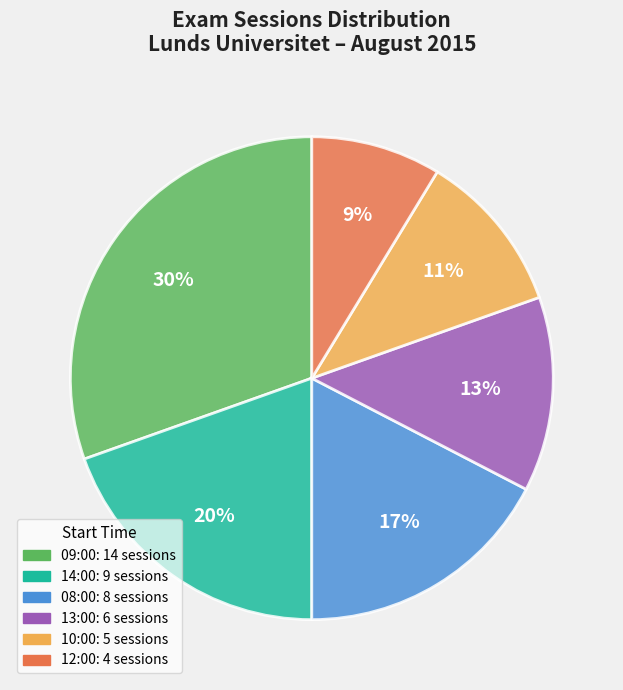

Is there any slice that represents more than half of the pie?

No